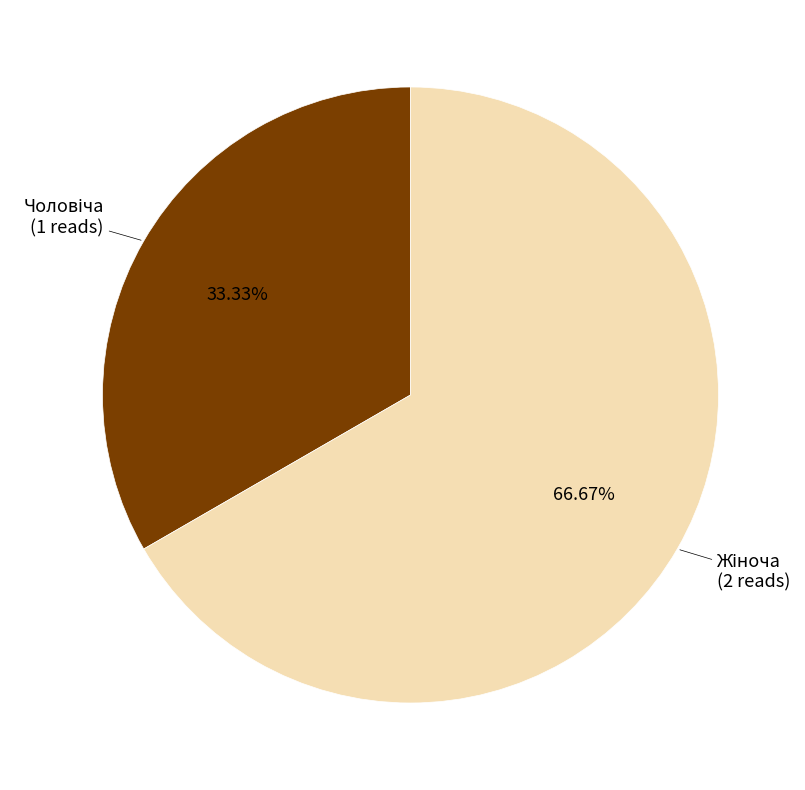

To the nearest percent, what is the difference between the largest and smallest slice percentages?

33%